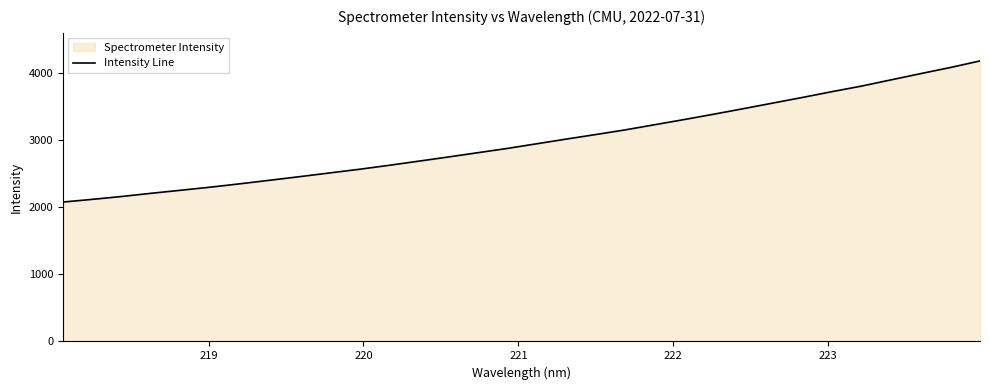

What is the difference between the maximum and minimum values?

2103.8